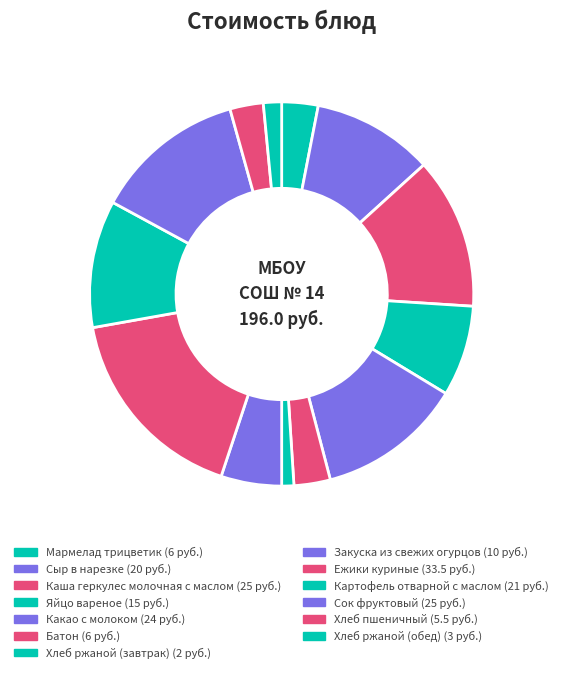

What percentage is NOT represented by Хлеб пшеничный?

97.2%